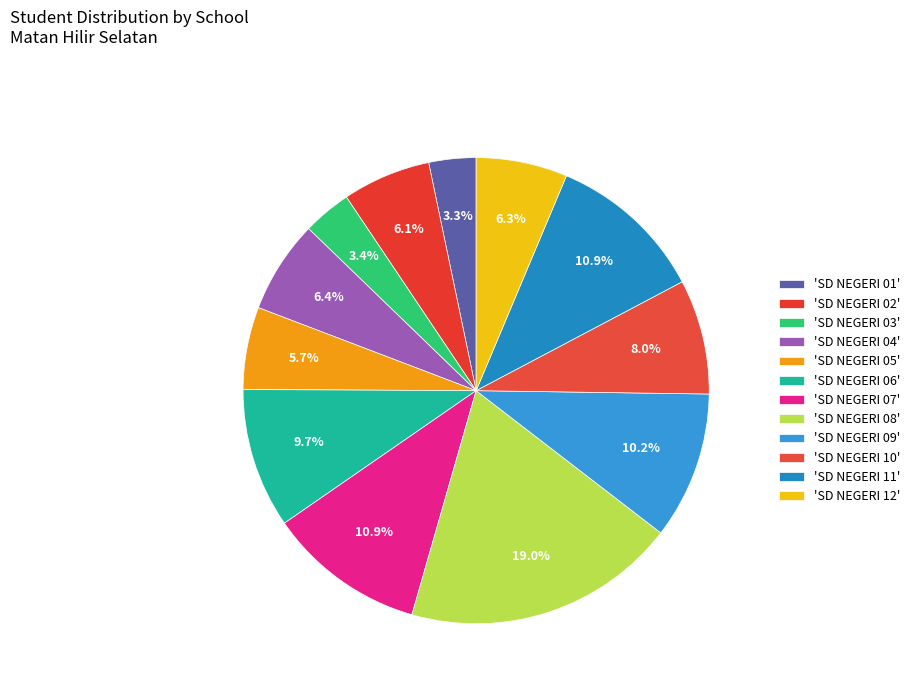

Rank the categories by value from lowest to highest.

SD NEGERI 01, SD NEGERI 03, SD NEGERI 05, SD NEGERI 02, SD NEGERI 12, SD NEGERI 04, SD NEGERI 10, SD NEGERI 06, SD NEGERI 09, SD NEGERI 07, SD NEGERI 11, SD NEGERI 08